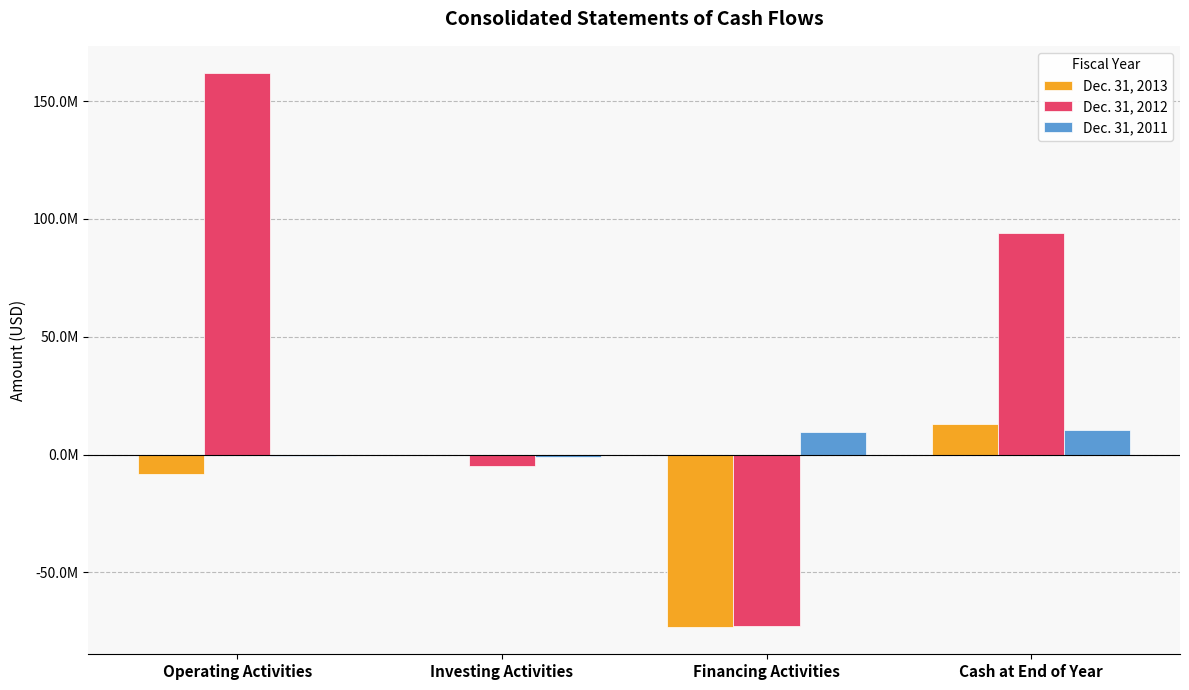

The value of Dec. 31, 2012 at Cash at End of Year is 21931580. True or false?

False